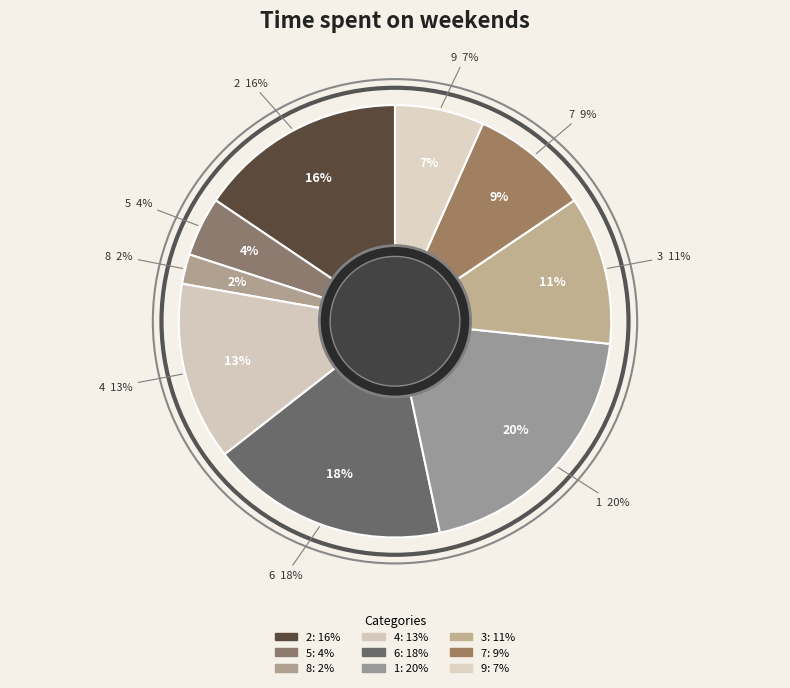

True or false: 8 accounts for 2% of the total.

True